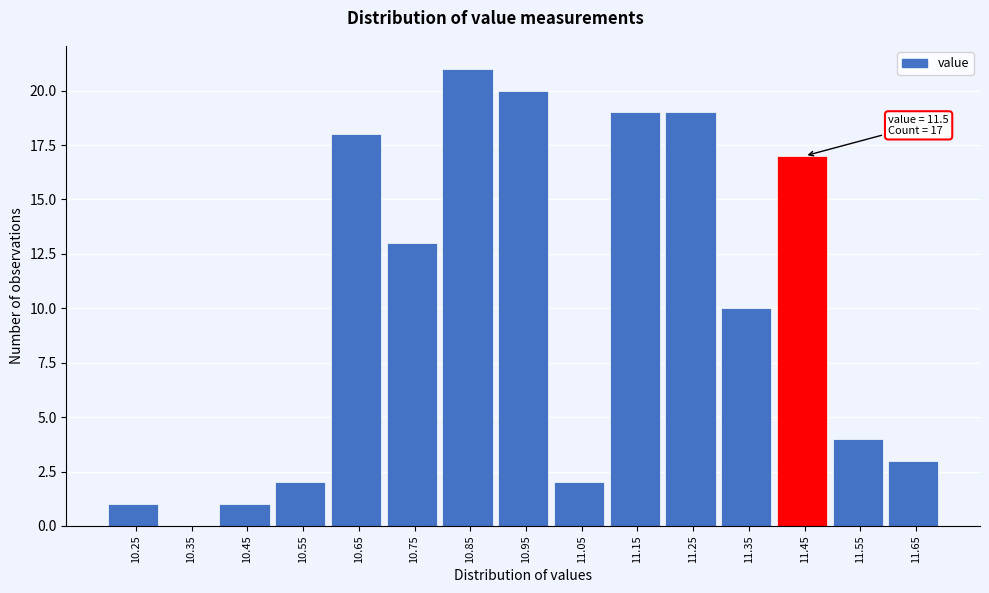

Reading left to right, transcribe all the data shown in this chart.

10.25=1	10.35=0	10.45=1	10.55=2	10.65=18	10.75=13	10.85=21	10.95=20	11.05=2	11.15=19	11.25=19	11.35=10	11.45=17	11.55=4	11.65=3